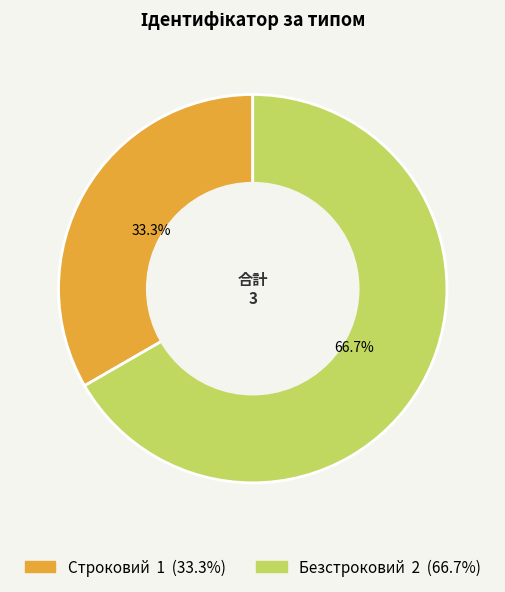

To the nearest percent, what percentage of the pie is Безстроковий?

67%